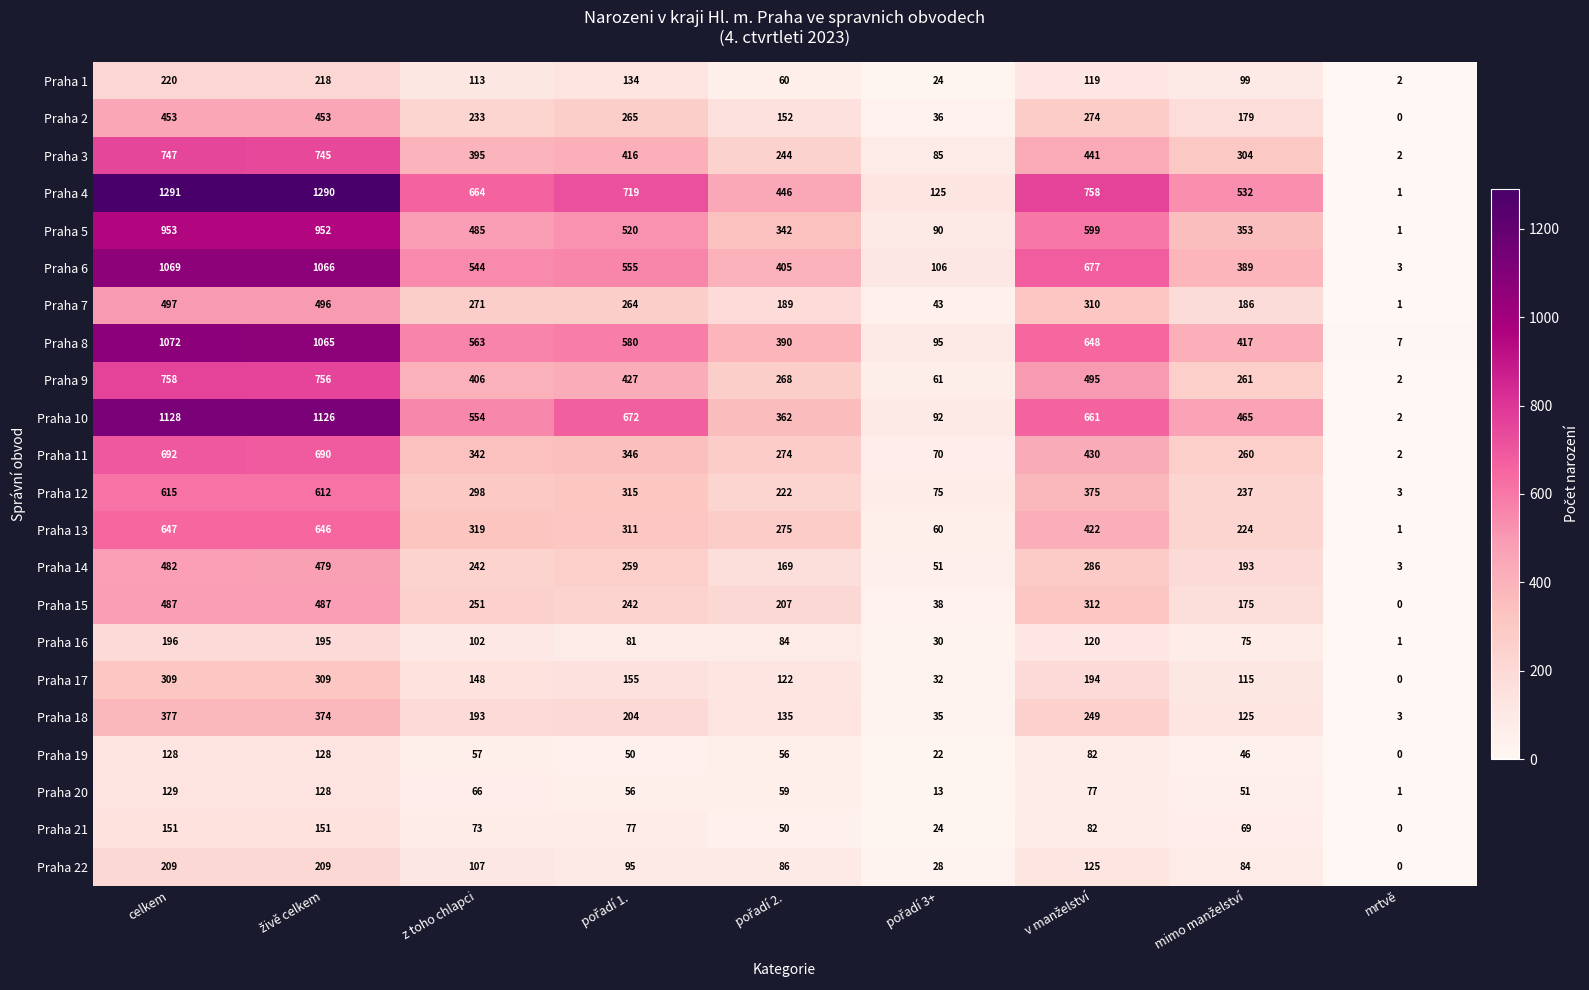

How many series are shown in this chart?

22